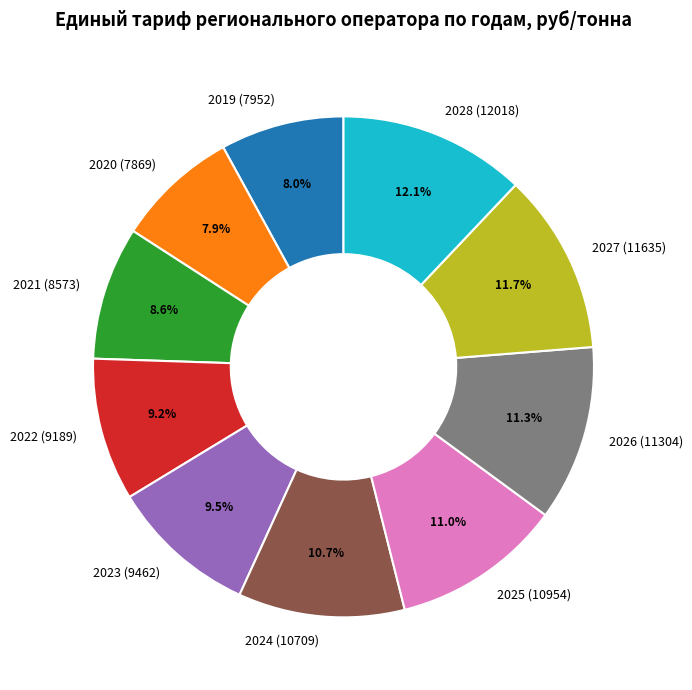

Between 2021 and 2028, which is larger?

2028